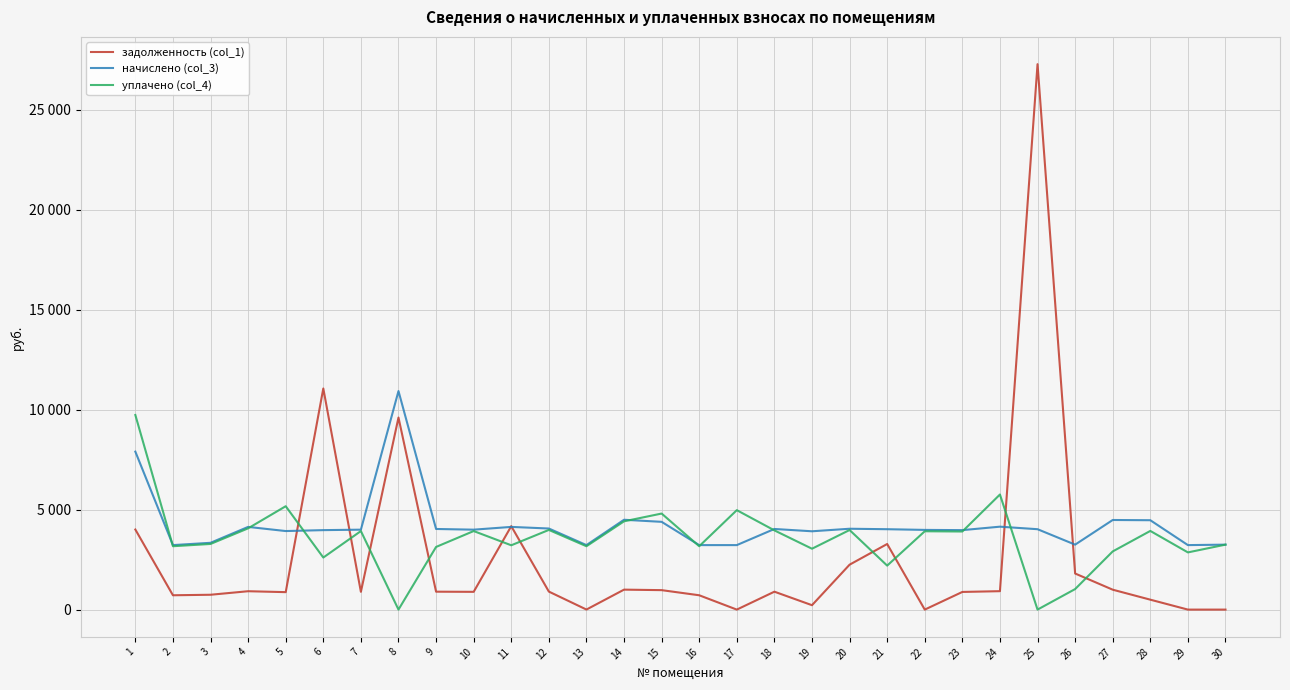

What are all the series names shown in the legend?

задолженность (col_1), начислено (col_3), уплачено (col_4)